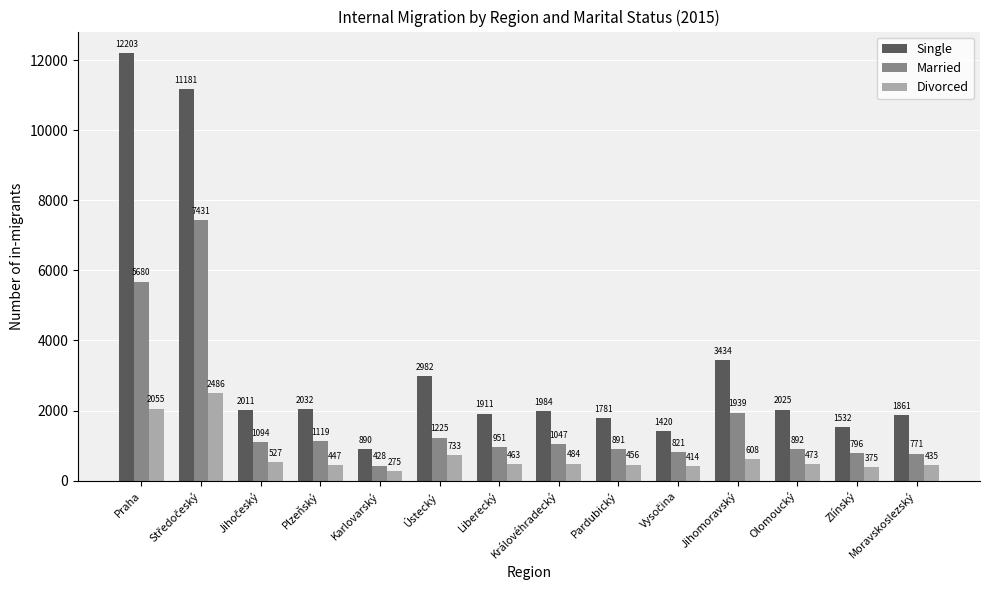

What is the difference between the Single values at Ústecký and Olomoucký?

957